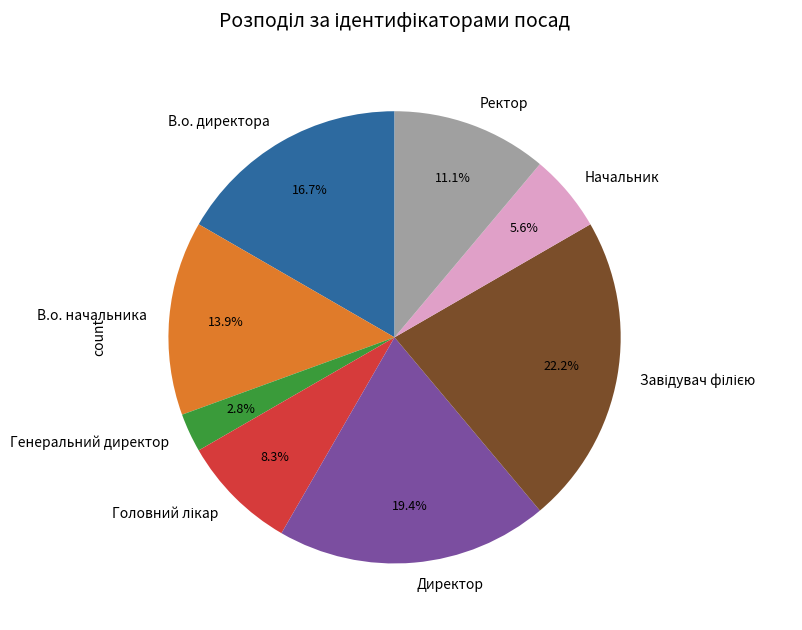

Which has a higher value, В.о. директора or Директор?

Директор